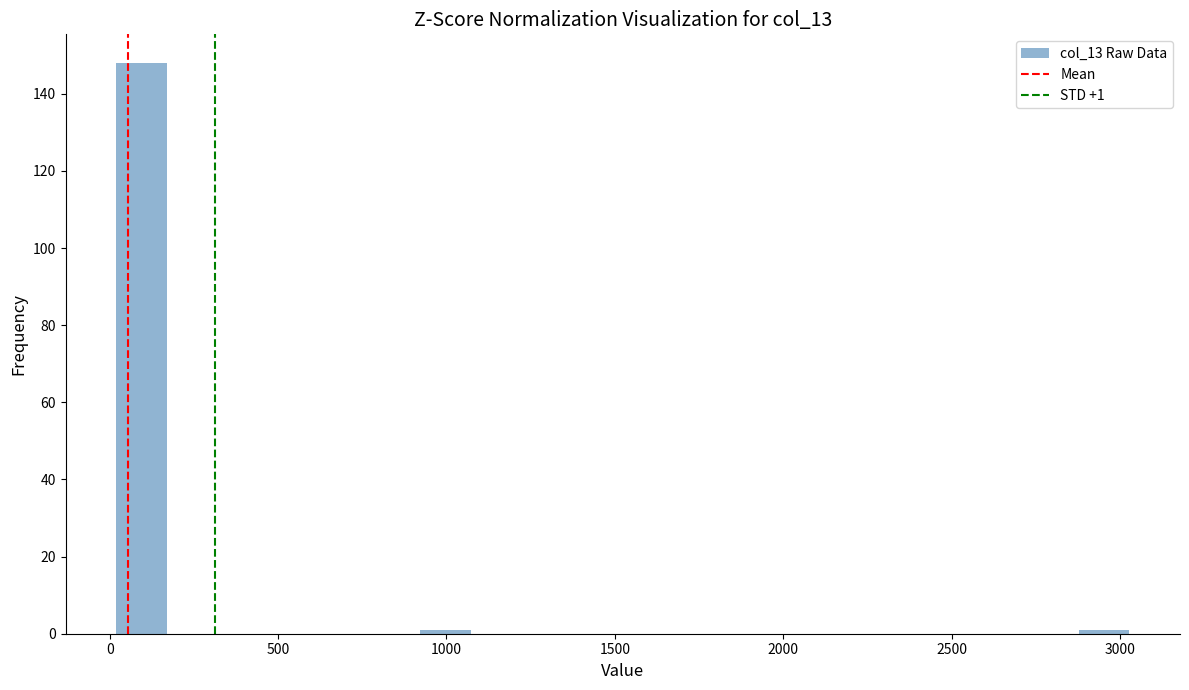

Read against the x-axis, roughly where is the centre of the tallest bar?

100